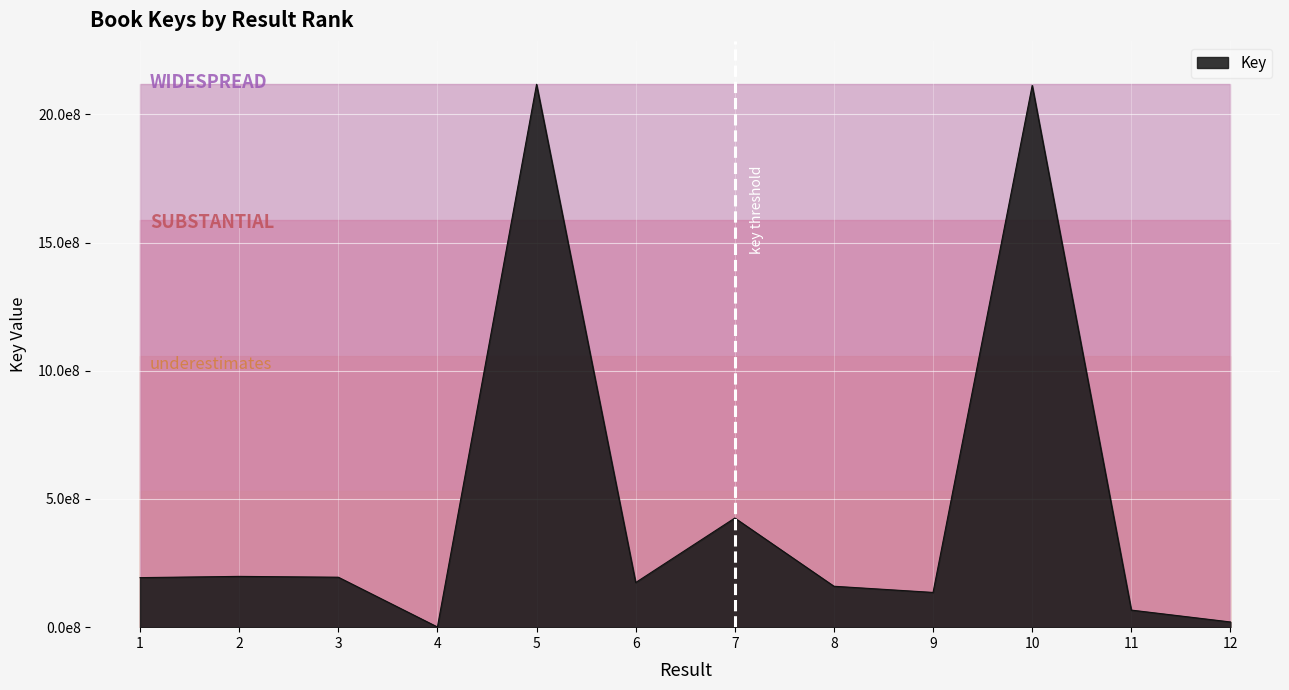

List the labels in order of value, largest first.

5, 10, 7, 2, 3, 1, 6, 8, 9, 11, 12, 4